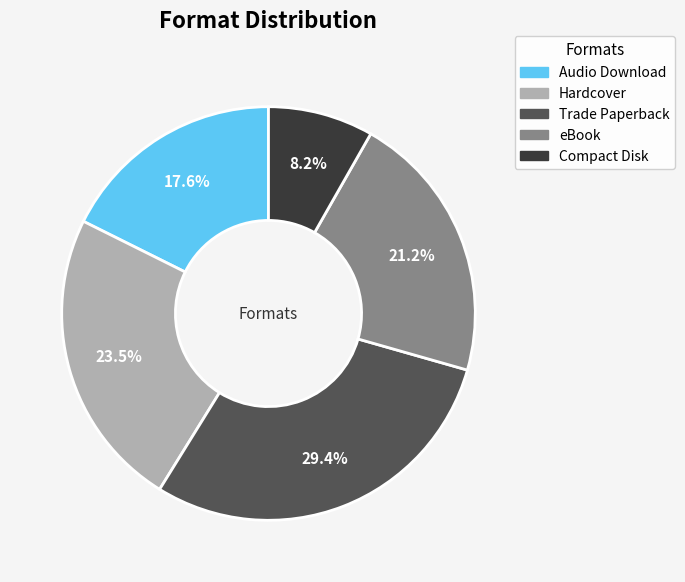

What is the smallest slice in the pie chart?

Compact Disk